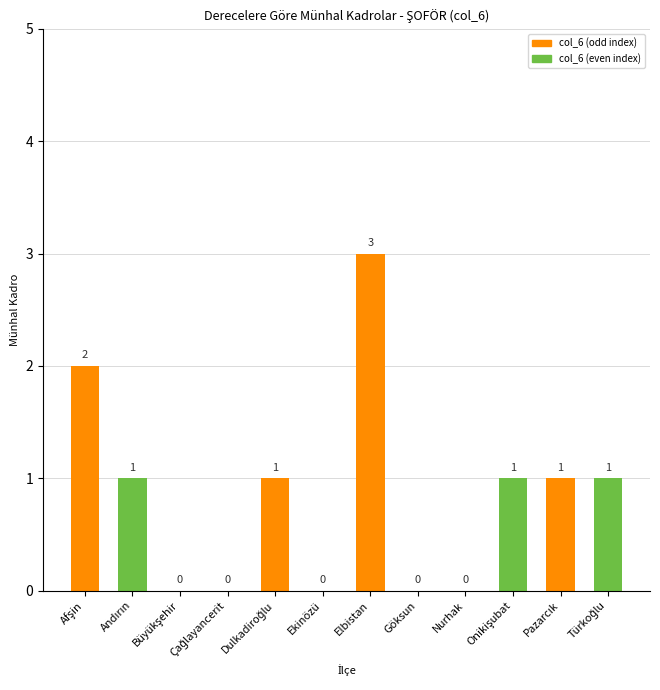

True or false: the data shows 0 at Ekinözü.

True